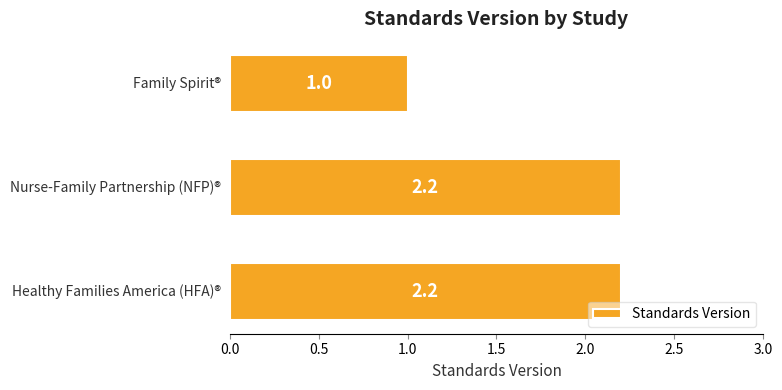

What is the greatest value displayed?

2.2